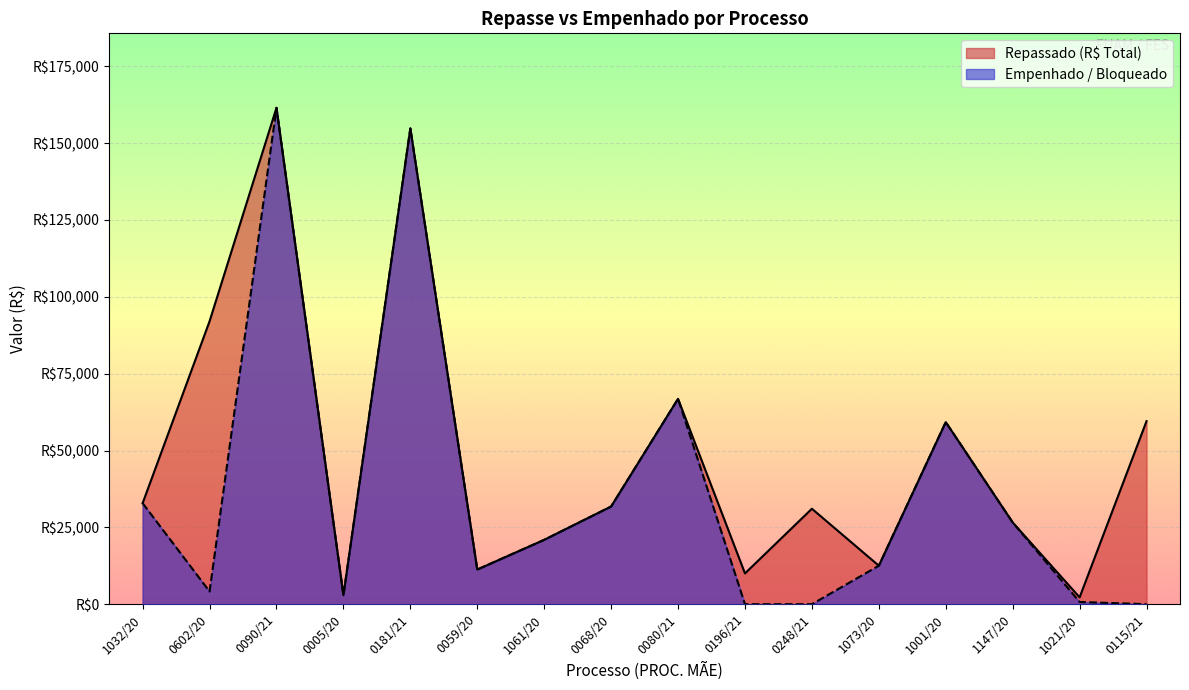

At which label does Empenhado / Bloqueado first exceed 20940?

1032/20